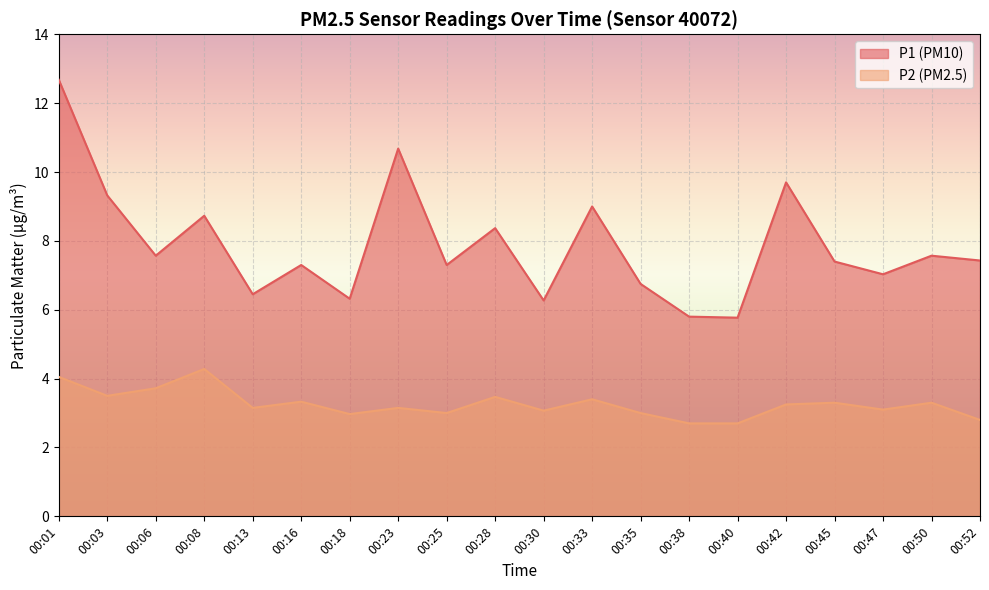

How many interior local peaks does the P1 series have?

7